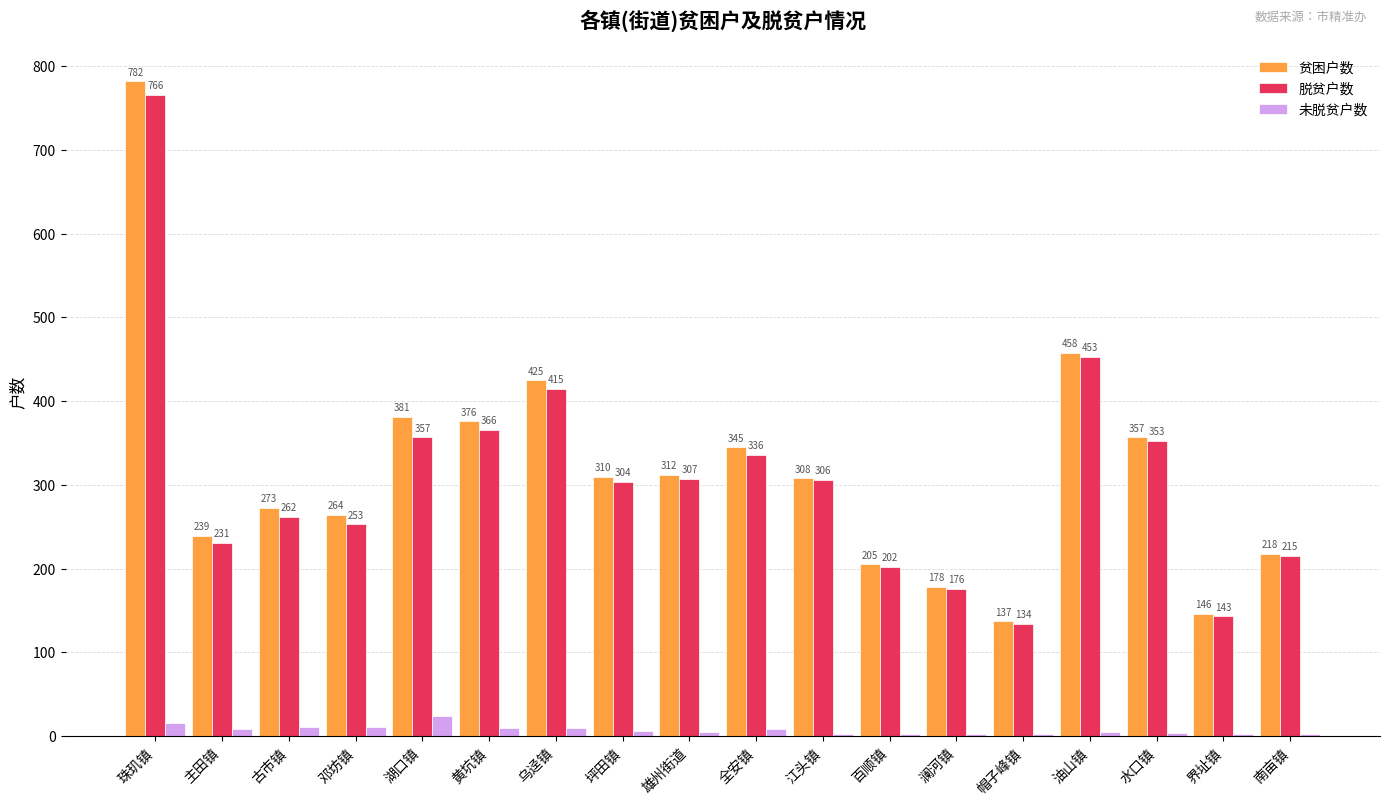

How many data points does each series have?

18